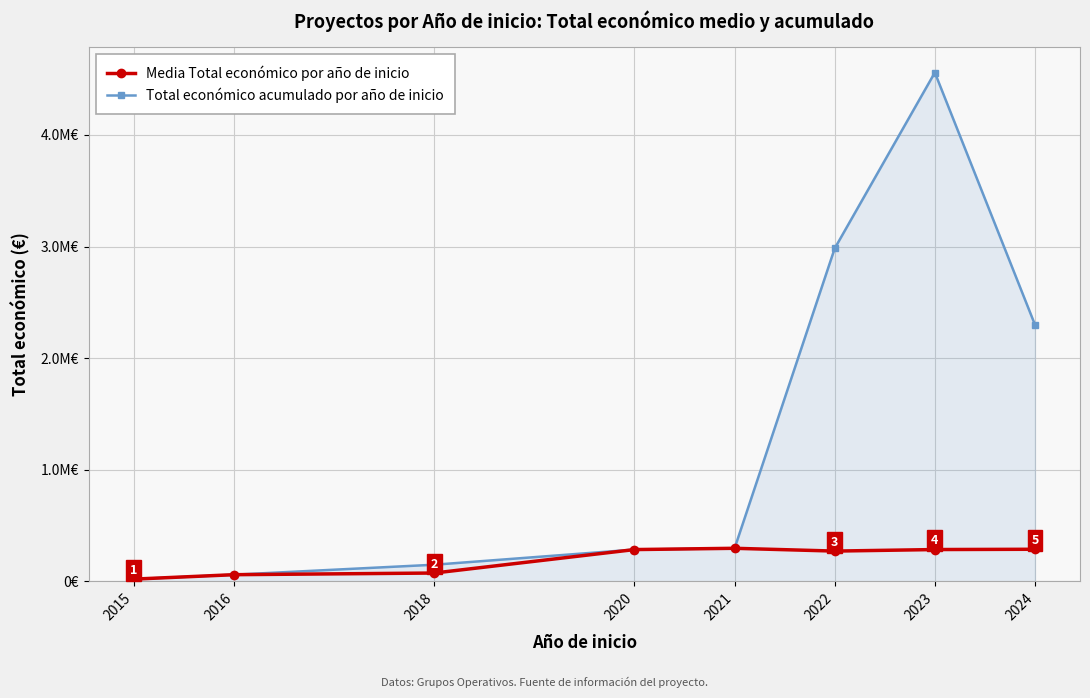

What is the maximum value for Media Total económico por año de inicio?

296198.0